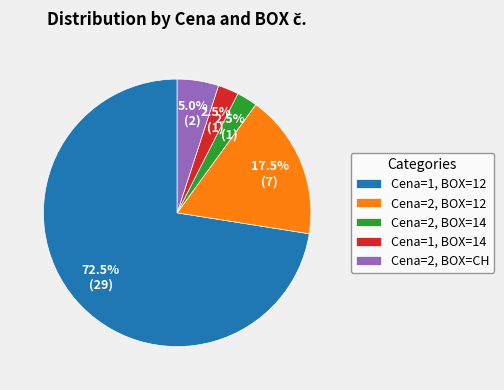

What is the total percentage of Cena=2, BOX=CH and Cena=1, BOX=14?

7.5%